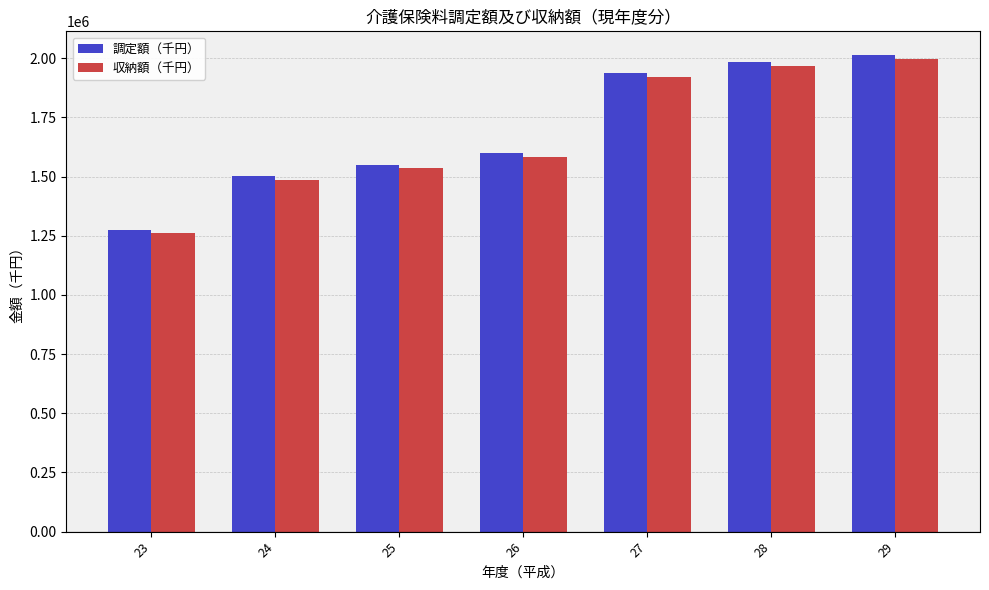

What is the minimum value shown in the chart?

1259989